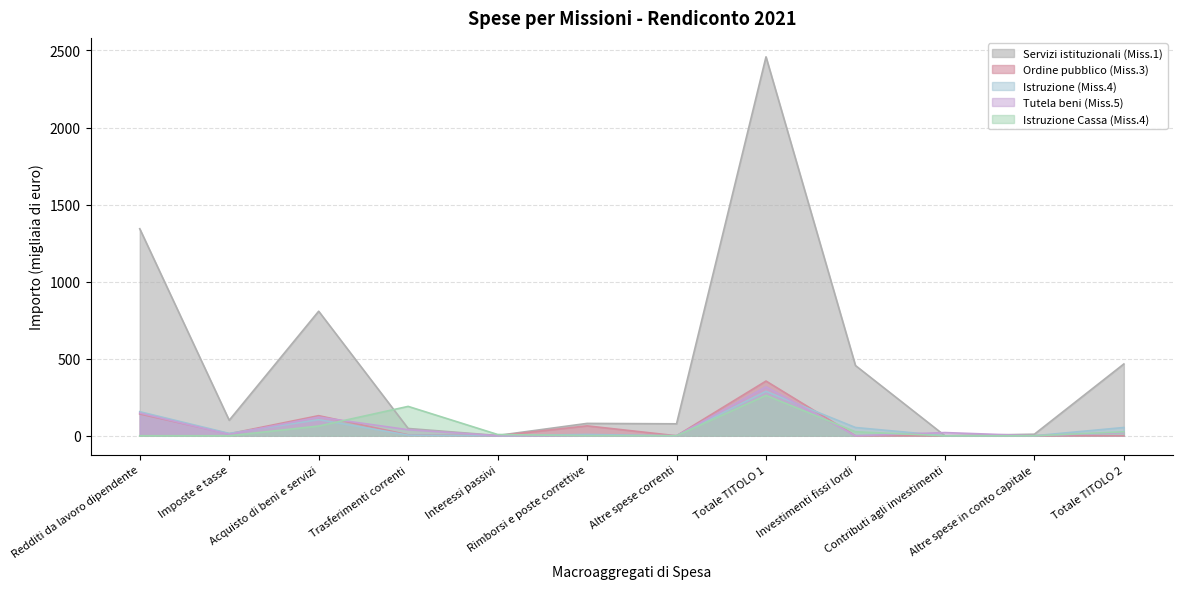

What is the label of the 4th point from the left?

Trasferimenti correnti